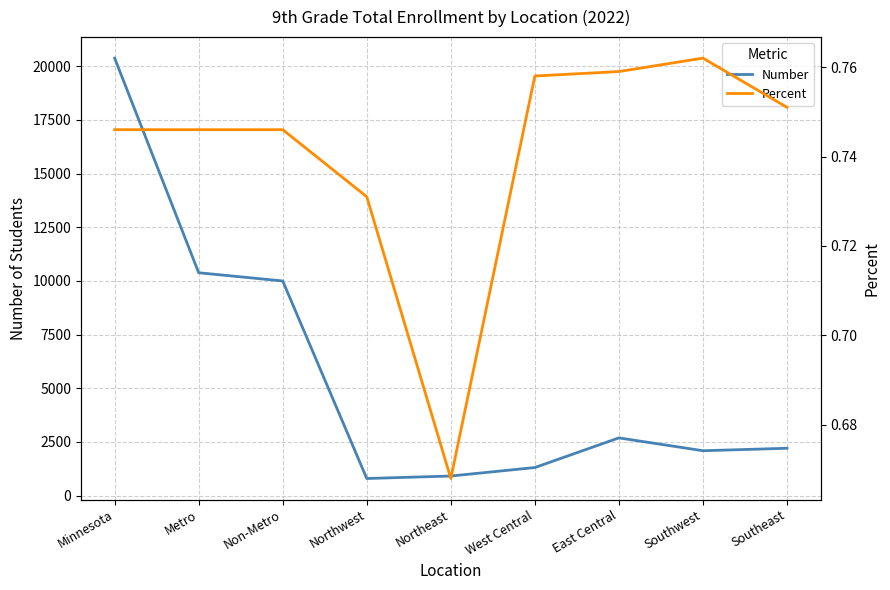

Which has a higher value, Metro or Southwest?

Metro